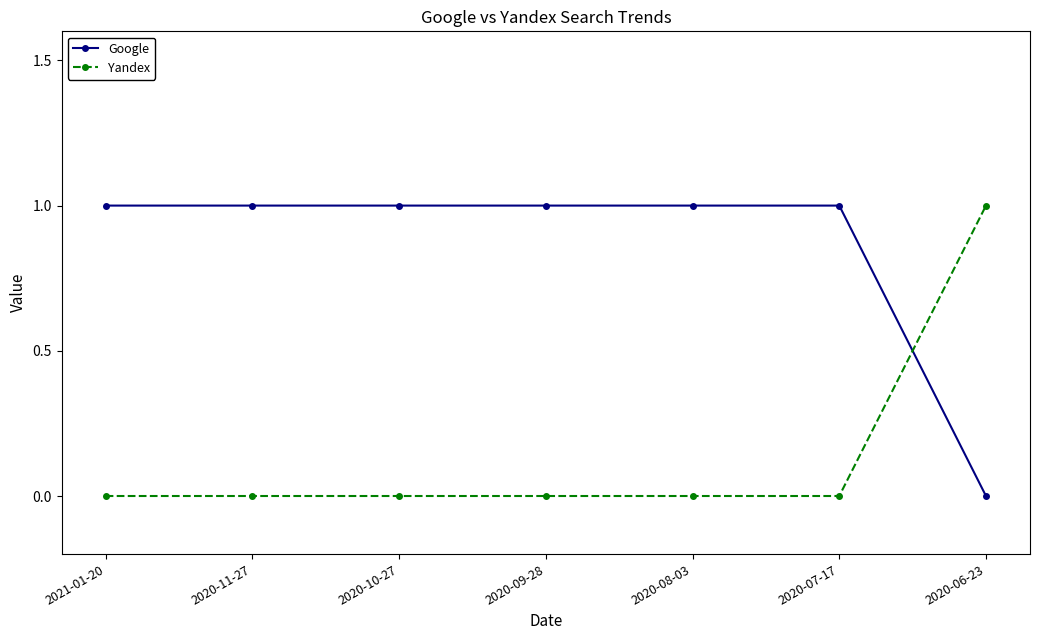

Reading right to left, list all the values displayed in this chart.

Google: 0	1	1	1	1	1	1
Yandex: 1	0	0	0	0	0	0